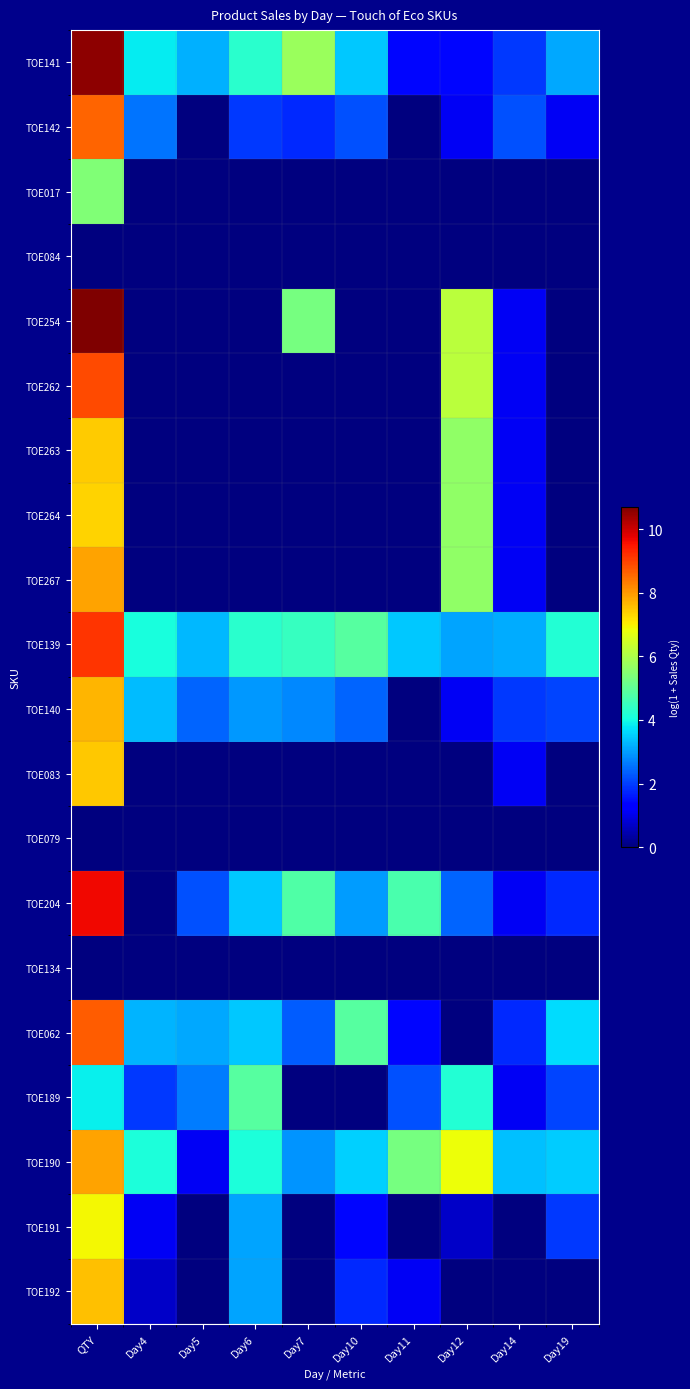

Reading right to left, extract all data points from this chart.

TOE141: Day19=3.1	Day14=1.9	Day12=1.4	Day11=1.4	Day10=3.4	Day7=5.8	Day6=4.3	Day5=3.2	Day4=3.8	QTY=10.6
TOE142: Day19=1.1	Day14=2.2	Day12=1.1	Day11=0.0	Day10=2.2	Day7=1.8	Day6=1.9	Day5=0.0	Day4=2.6	QTY=8.6
TOE017: Day19=0.0	Day14=0.0	Day12=0.0	Day11=0.0	Day10=0.0	Day7=0.0	Day6=0.0	Day5=0.0	Day4=0.0	QTY=5.4
TOE084: Day19=0.0	Day14=0.0	Day12=0.0	Day11=0.0	Day10=0.0	Day7=0.0	Day6=0.0	Day5=0.0	Day4=0.0	QTY=0.0
TOE254: Day19=0.0	Day14=1.1	Day12=6.2	Day11=0.0	Day10=0.0	Day7=5.3	Day6=0.0	Day5=0.0	Day4=0.0	QTY=10.7
TOE262: Day19=0.0	Day14=1.1	Day12=6.2	Day11=0.0	Day10=0.0	Day7=0.0	Day6=0.0	Day5=0.0	Day4=0.0	QTY=8.9
TOE263: Day19=0.0	Day14=1.1	Day12=5.6	Day11=0.0	Day10=0.0	Day7=0.0	Day6=0.0	Day5=0.0	Day4=0.0	QTY=7.4
TOE264: Day19=0.0	Day14=1.1	Day12=5.6	Day11=0.0	Day10=0.0	Day7=0.0	Day6=0.0	Day5=0.0	Day4=0.0	QTY=7.4
TOE267: Day19=0.0	Day14=1.1	Day12=5.6	Day11=0.0	Day10=0.0	Day7=0.0	Day6=0.0	Day5=0.0	Day4=0.0	QTY=7.9
TOE139: Day19=4.2	Day14=3.2	Day12=3.1	Day11=3.5	Day10=4.9	Day7=4.5	Day6=4.3	Day5=3.3	Day4=4.1	QTY=9.1
TOE140: Day19=2.1	Day14=1.9	Day12=1.1	Day11=0.0	Day10=2.4	Day7=2.8	Day6=2.9	Day5=2.4	Day4=3.3	QTY=7.7
TOE083: Day19=0.0	Day14=1.1	Day12=0.0	Day11=0.0	Day10=0.0	Day7=0.0	Day6=0.0	Day5=0.0	Day4=0.0	QTY=7.5
TOE079: Day19=0.0	Day14=0.0	Day12=0.0	Day11=0.0	Day10=0.0	Day7=0.0	Day6=0.0	Day5=0.0	Day4=0.0	QTY=0.0
TOE204: Day19=1.8	Day14=1.1	Day12=2.4	Day11=4.7	Day10=3.0	Day7=4.8	Day6=3.5	Day5=2.2	Day4=0.0	QTY=9.6
TOE134: Day19=0.0	Day14=0.0	Day12=0.0	Day11=0.0	Day10=0.0	Day7=0.0	Day6=0.0	Day5=0.0	Day4=0.0	QTY=0.0
TOE062: Day19=3.7	Day14=1.8	Day12=0.0	Day11=1.4	Day10=4.9	Day7=2.3	Day6=3.5	Day5=3.1	Day4=3.3	QTY=8.7
TOE189: Day19=2.1	Day14=1.1	Day12=4.2	Day11=2.2	Day10=0.0	Day7=0.0	Day6=4.9	Day5=2.6	Day4=1.9	QTY=3.9
TOE190: Day19=3.5	Day14=3.4	Day12=6.9	Day11=5.3	Day10=3.5	Day7=2.9	Day6=4.1	Day5=1.1	Day4=4.1	QTY=7.9
TOE191: Day19=1.9	Day14=0.0	Day12=0.7	Day11=0.0	Day10=1.4	Day7=0.0	Day6=3.1	Day5=0.0	Day4=1.1	QTY=6.9
TOE192: Day19=0.0	Day14=0.0	Day12=0.0	Day11=1.1	Day10=1.8	Day7=0.0	Day6=3.1	Day5=0.0	Day4=0.7	QTY=7.6